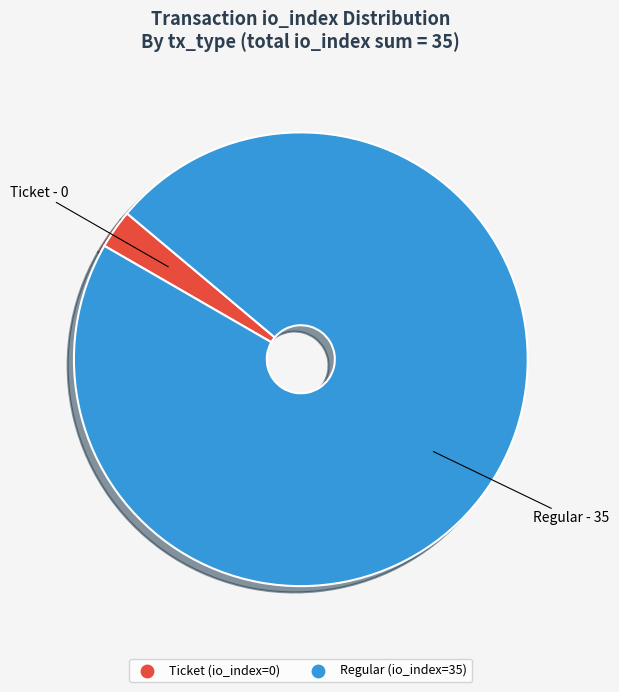

Is there any slice that represents more than half of the pie?

Yes